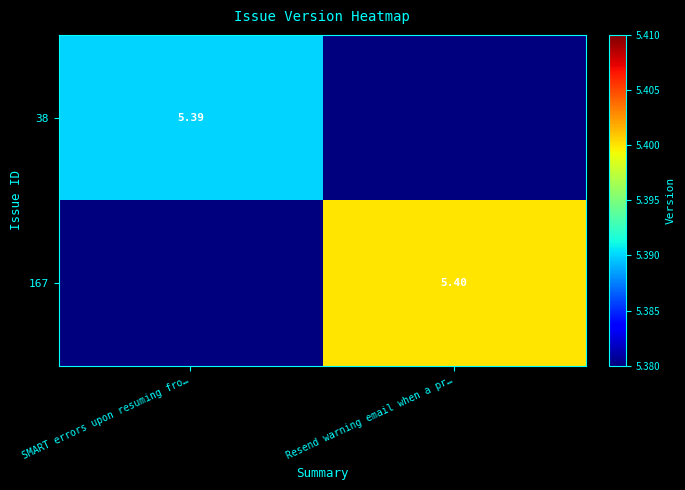

At which label does 38 first exceed 5?

SMART errors upon resuming fro…